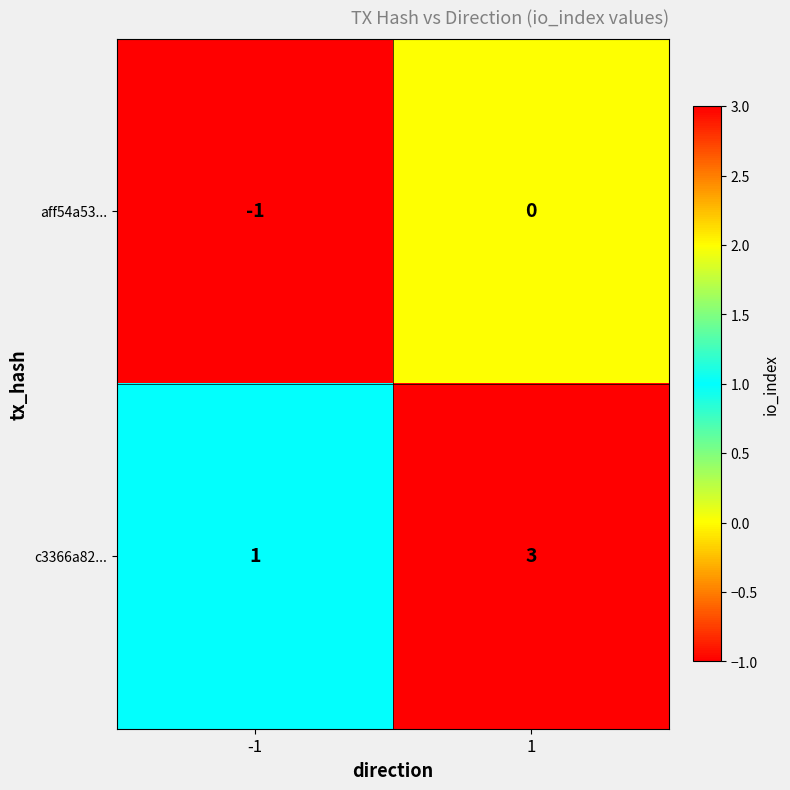

Count the number of data series in this chart.

2